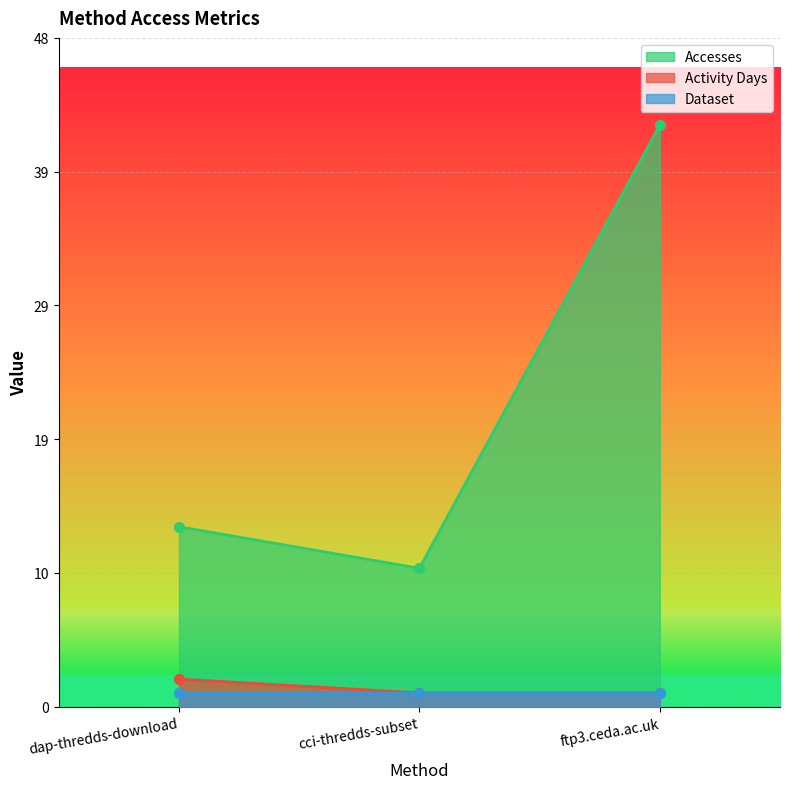

Which series has the largest total across all categories?

Accesses